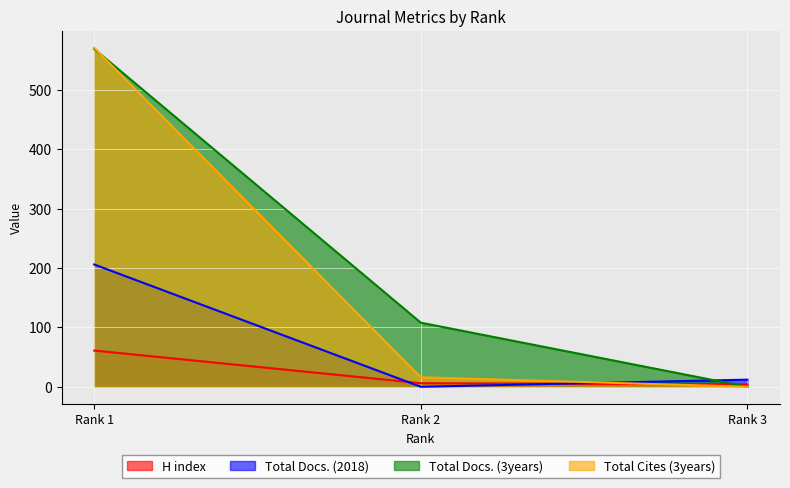

At Rank 1, list the series in order from smallest to largest.

H index, Total Docs. (2018), Total Docs. (3years), Total Cites (3years)